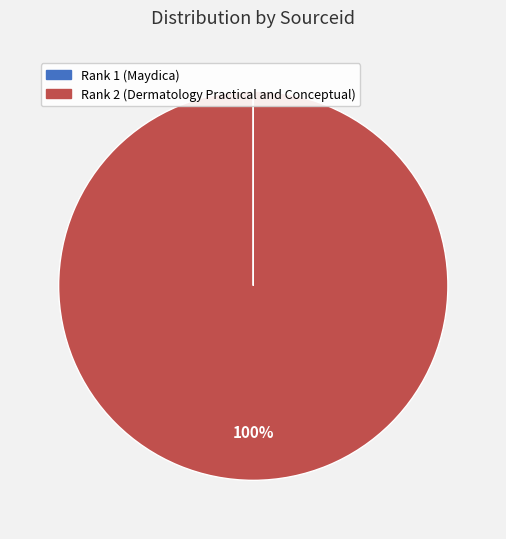

The Rank 2 (Dermatology Practical and Conceptual) slice represents 100% of the pie. True or false?

True